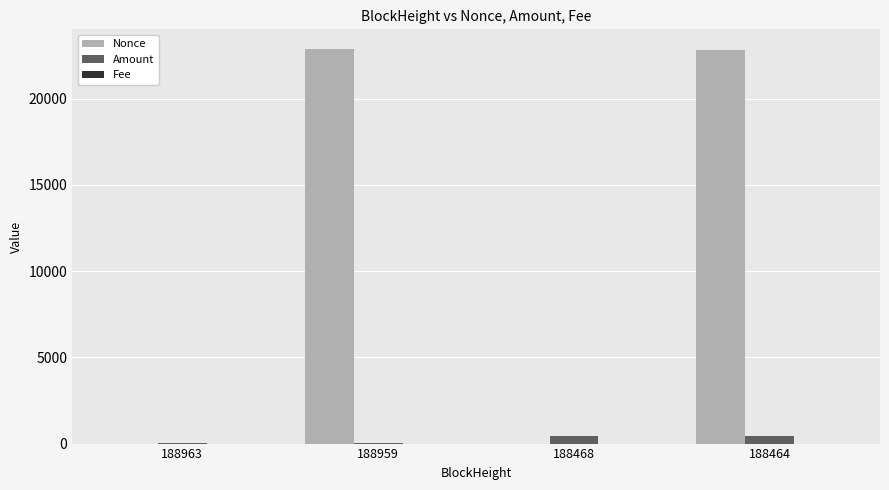

What is the total value across all series at 188963?

18.1